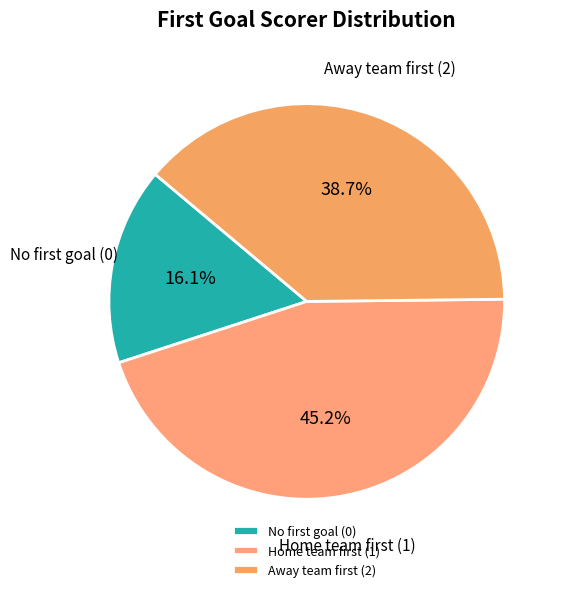

How many segments does this pie chart have?

3